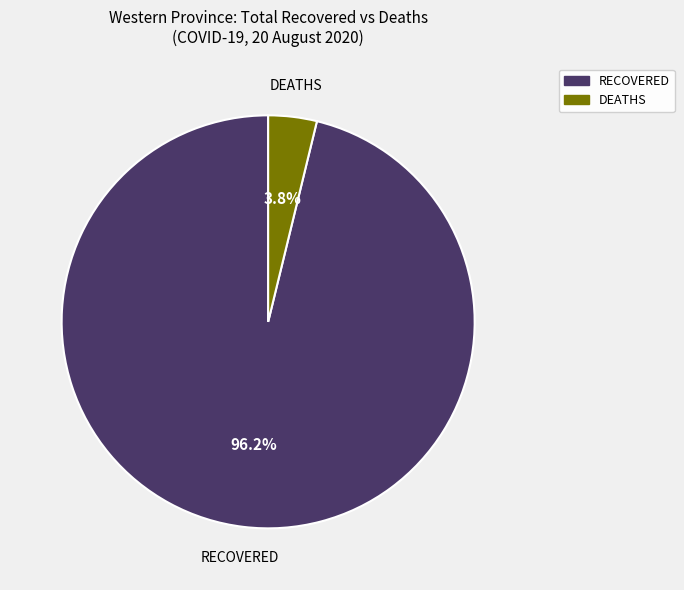

Is there a majority slice in this chart?

Yes